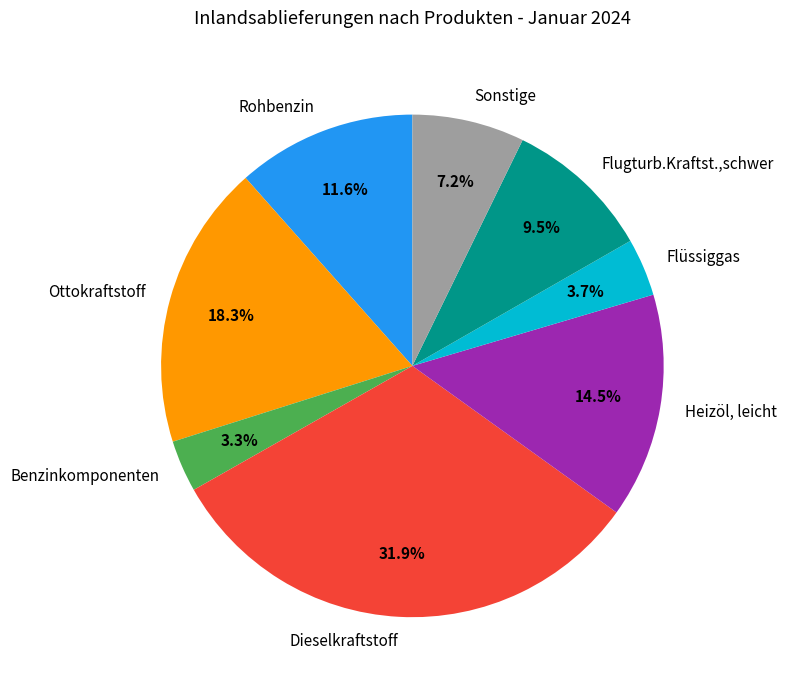

Does any single category account for the majority?

No